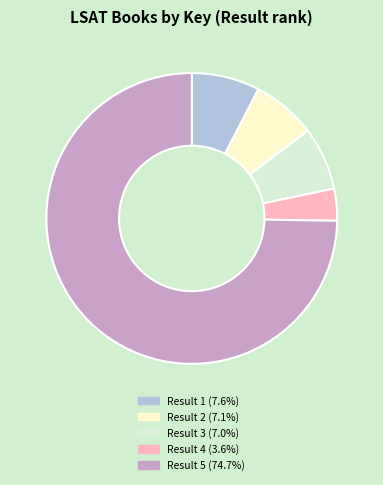

Combined, do Result 5 (74.7%) and Result 2 (7.1%) account for over 50%?

Yes